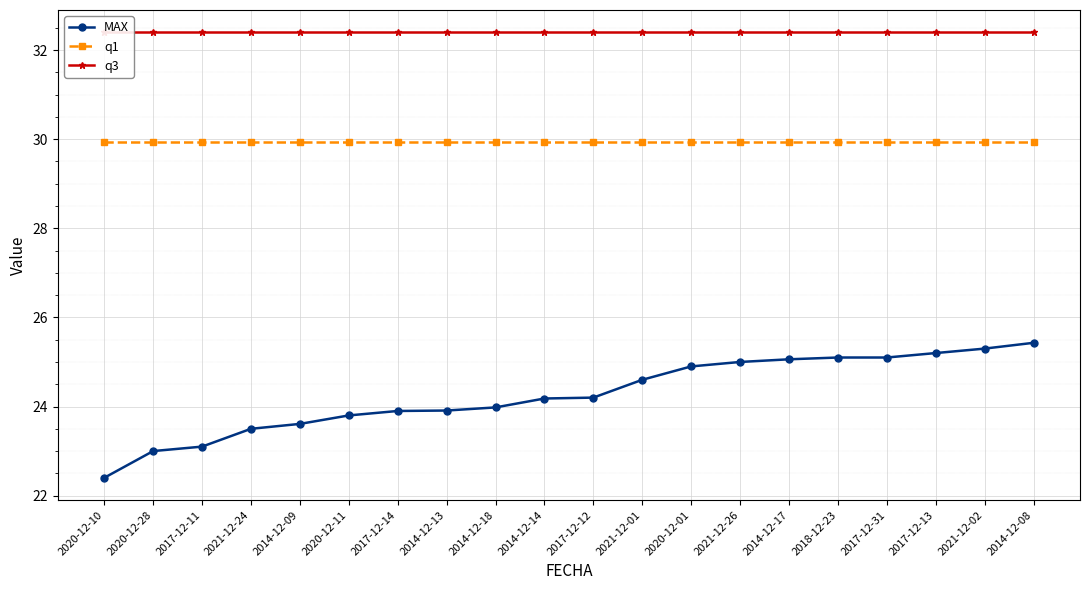

How many lines are shown in the chart?

3